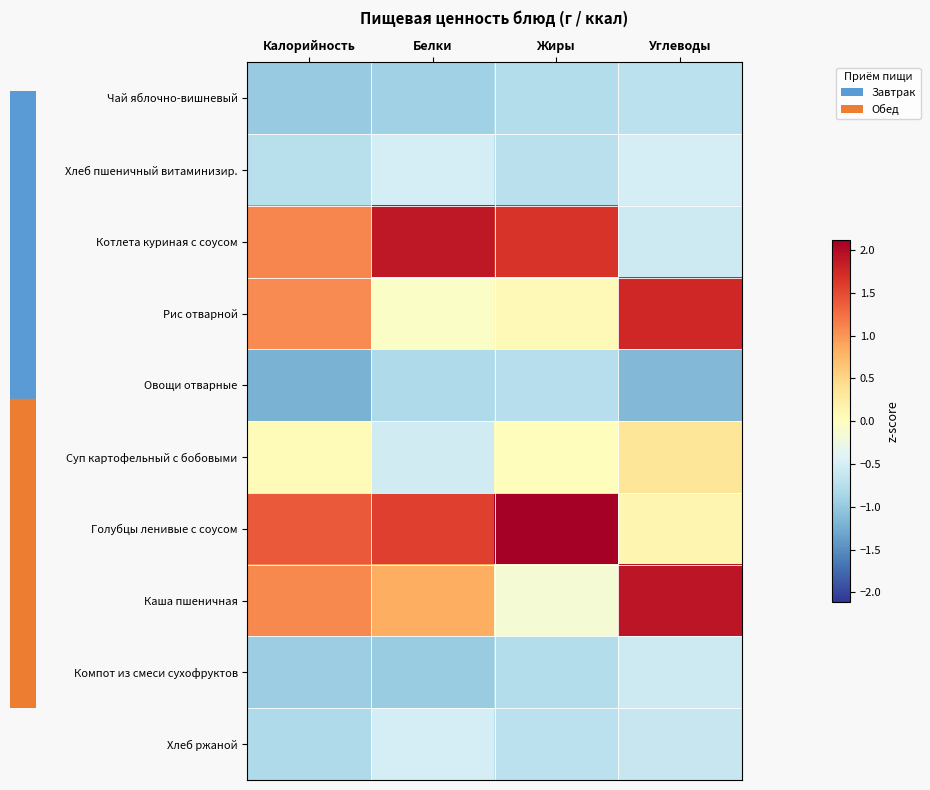

What is the difference between the maximum and minimum values in the Овощи отварные series?

0.5